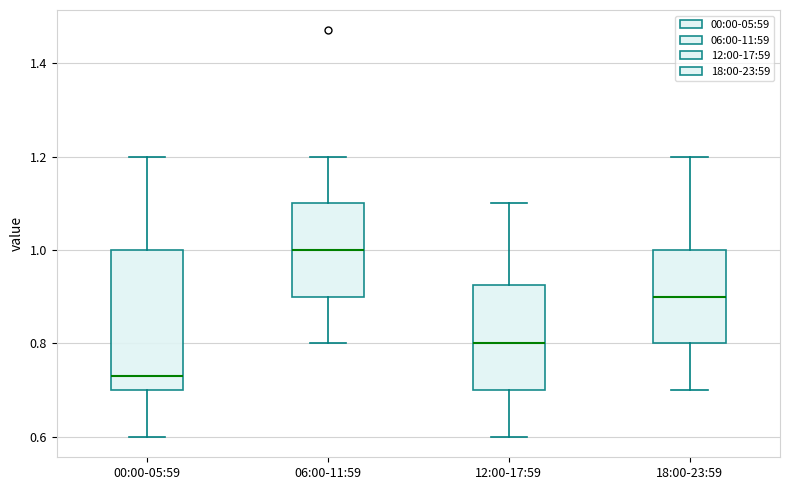

Where is the upper edge of the box for 12:00-17:59 on the y-axis? The values are not printed on the chart, so give them approximately, as read against the axis.

0.92